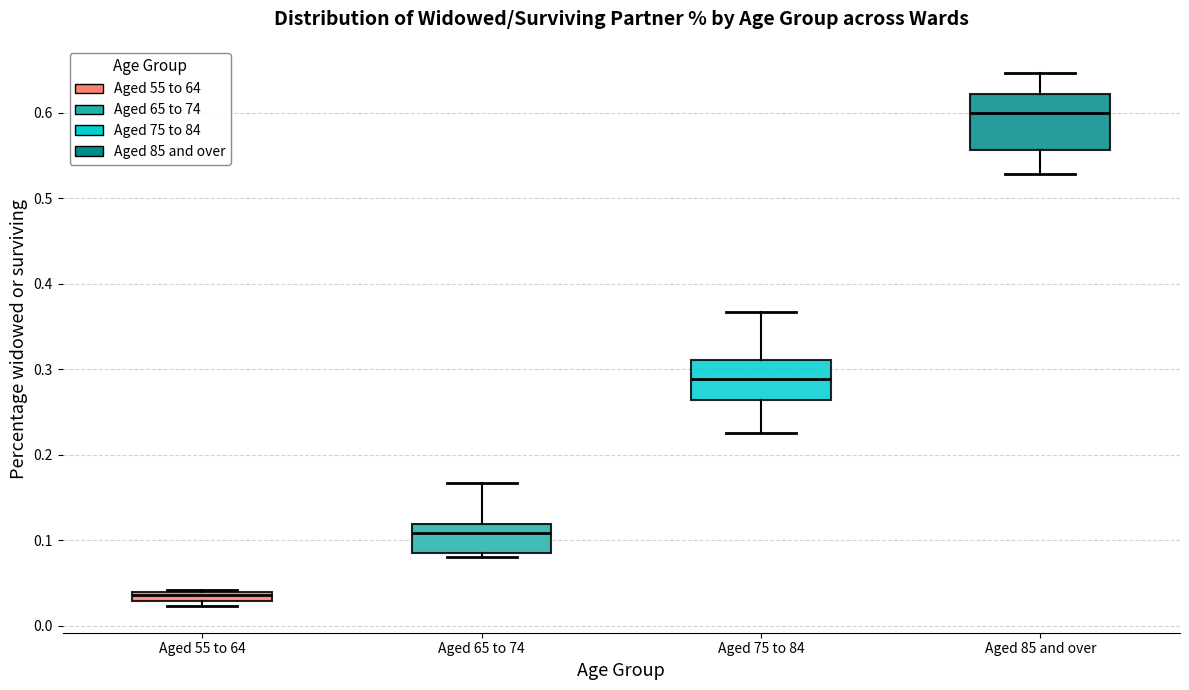

Comparing the boxes themselves (not the whiskers), which one is the tallest?

Aged 85 and over